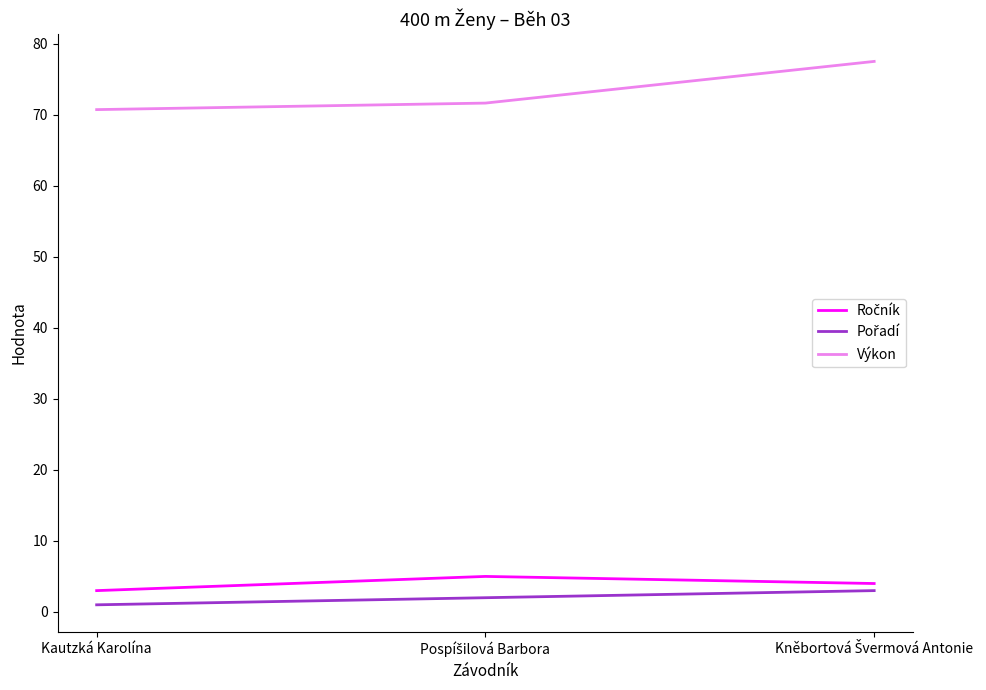

True or false: Výkon has a value of 70.8 at Kautzká Karolína.

True